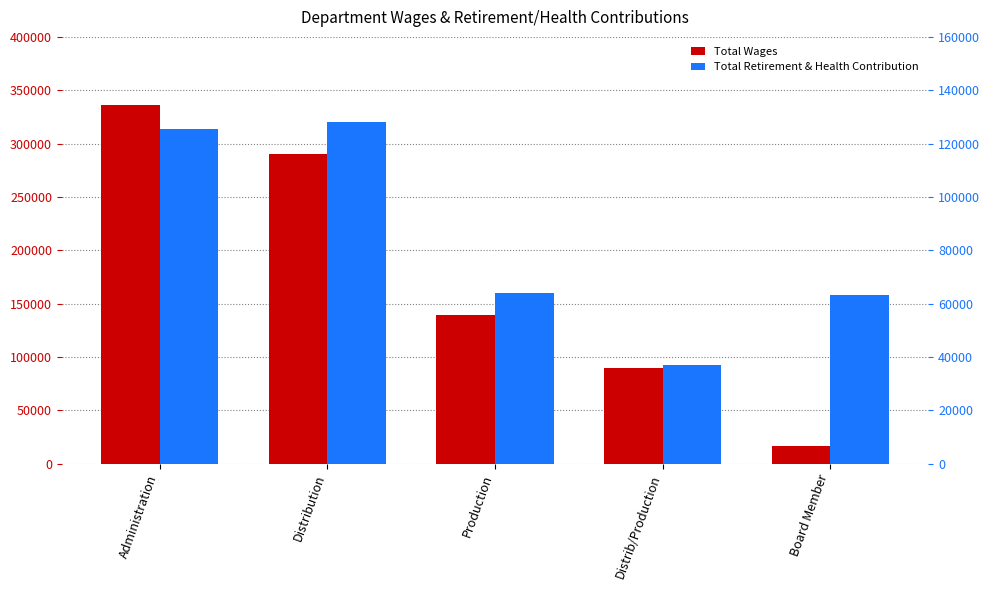

At which category is the sum across all series the highest?

Administration